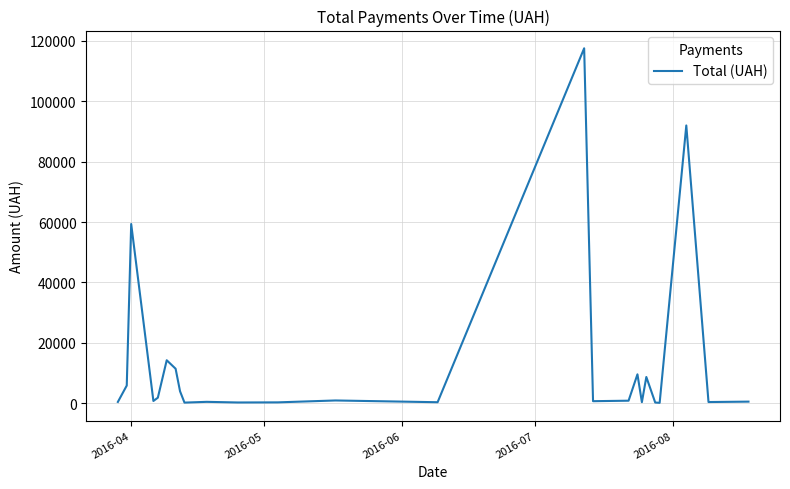

What is the difference between the maximum and minimum values?

117471.0